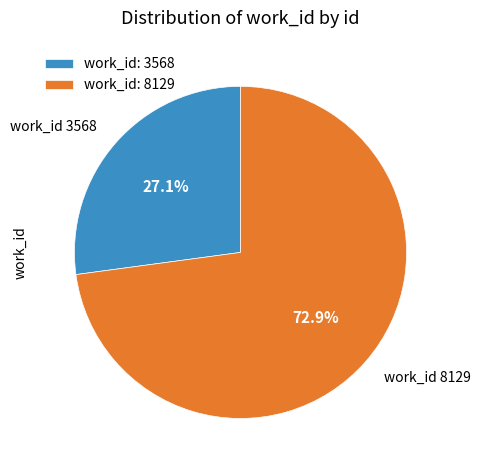

What portion of the pie excludes work_id: 3568?

72.9%